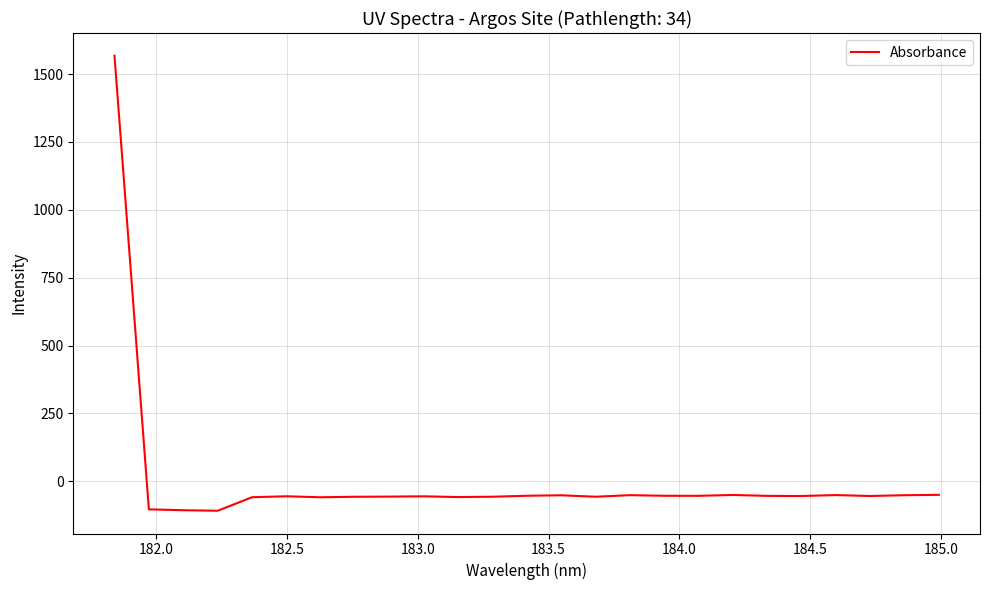

Count the number of categories in the chart.

25